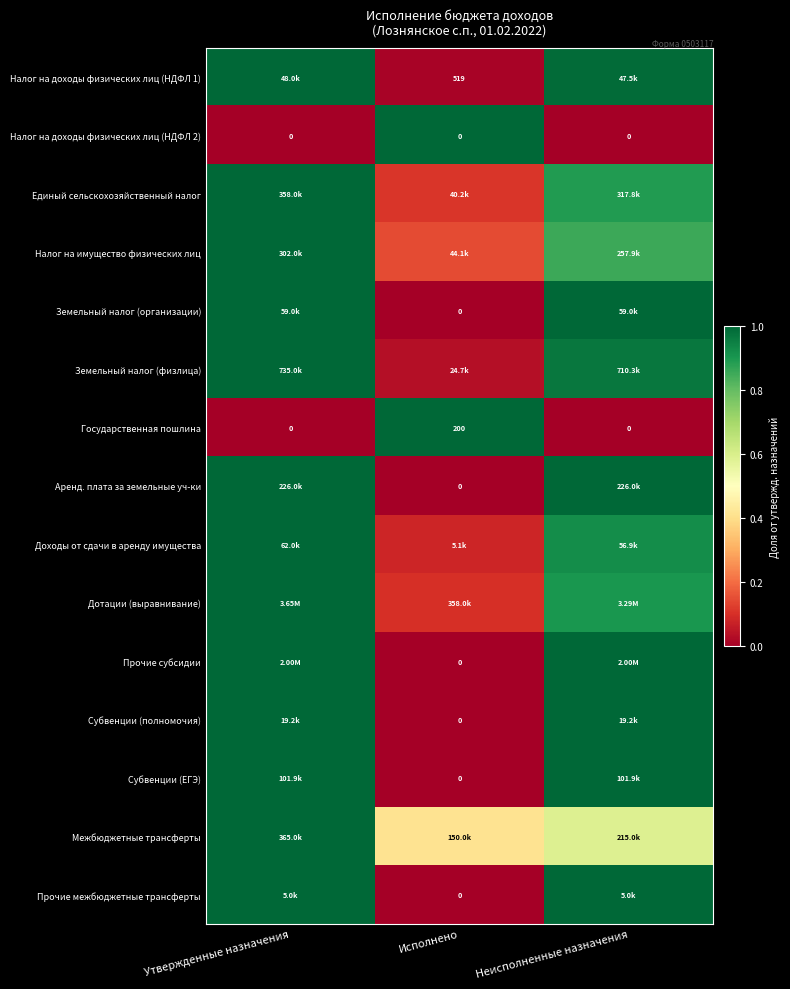

How many data points in Государственная пошлина are above 0?

1